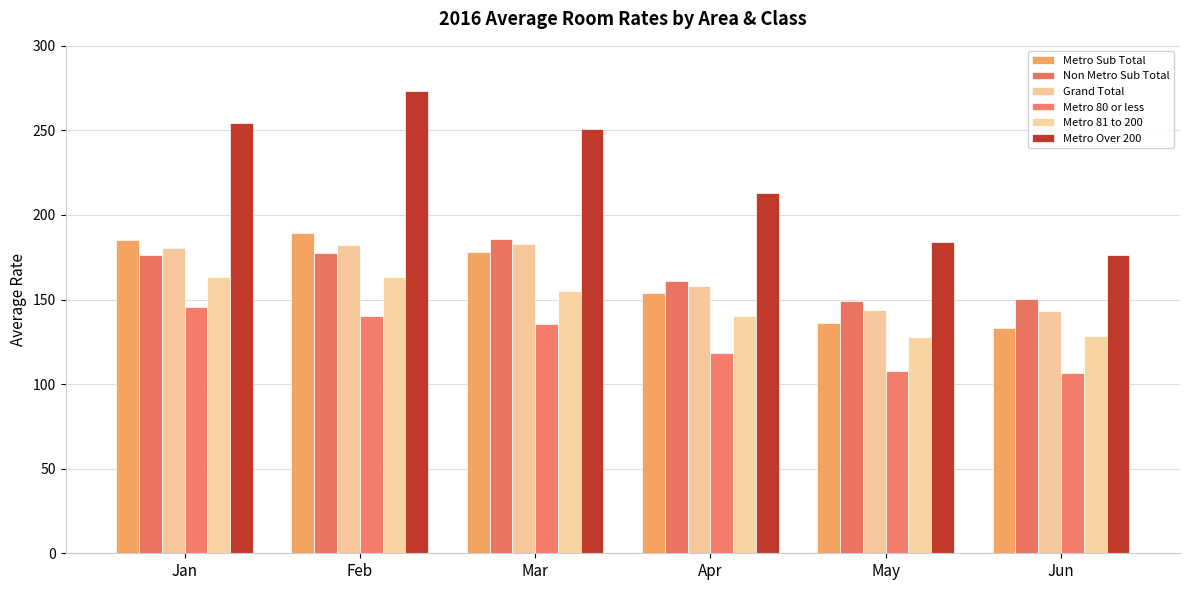

At which category is the sum across all series the highest?

Feb